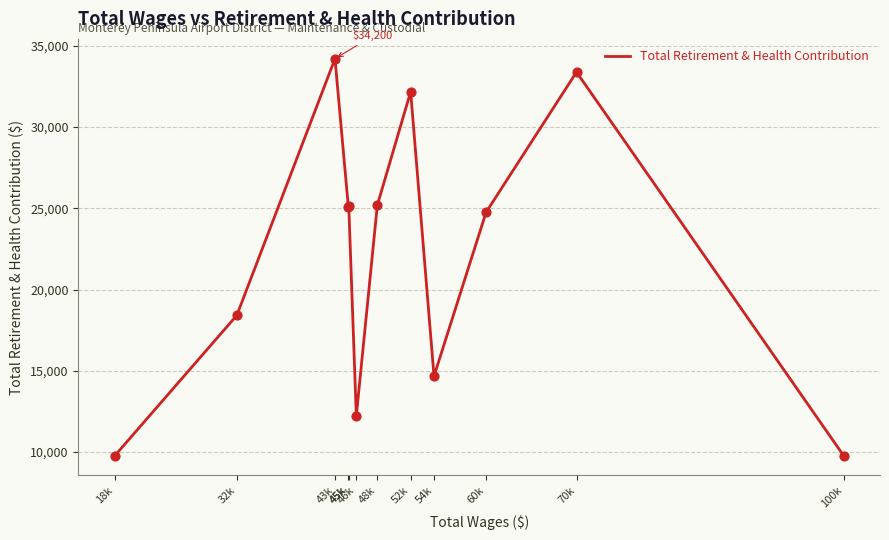

What is the change in value from 18k to 43k?

+24420